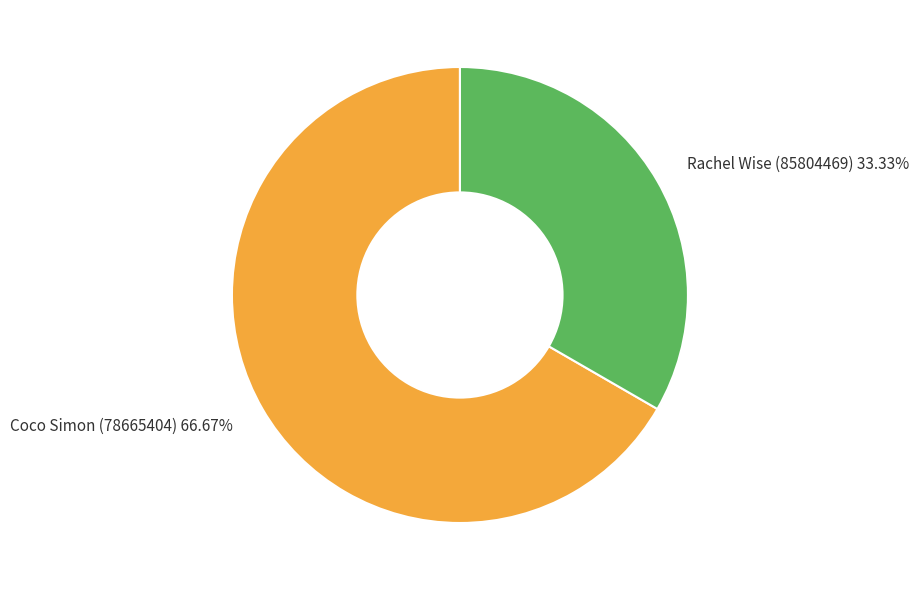

What percentage is the Coco Simon (78665404) slice, to the nearest percent?

67%